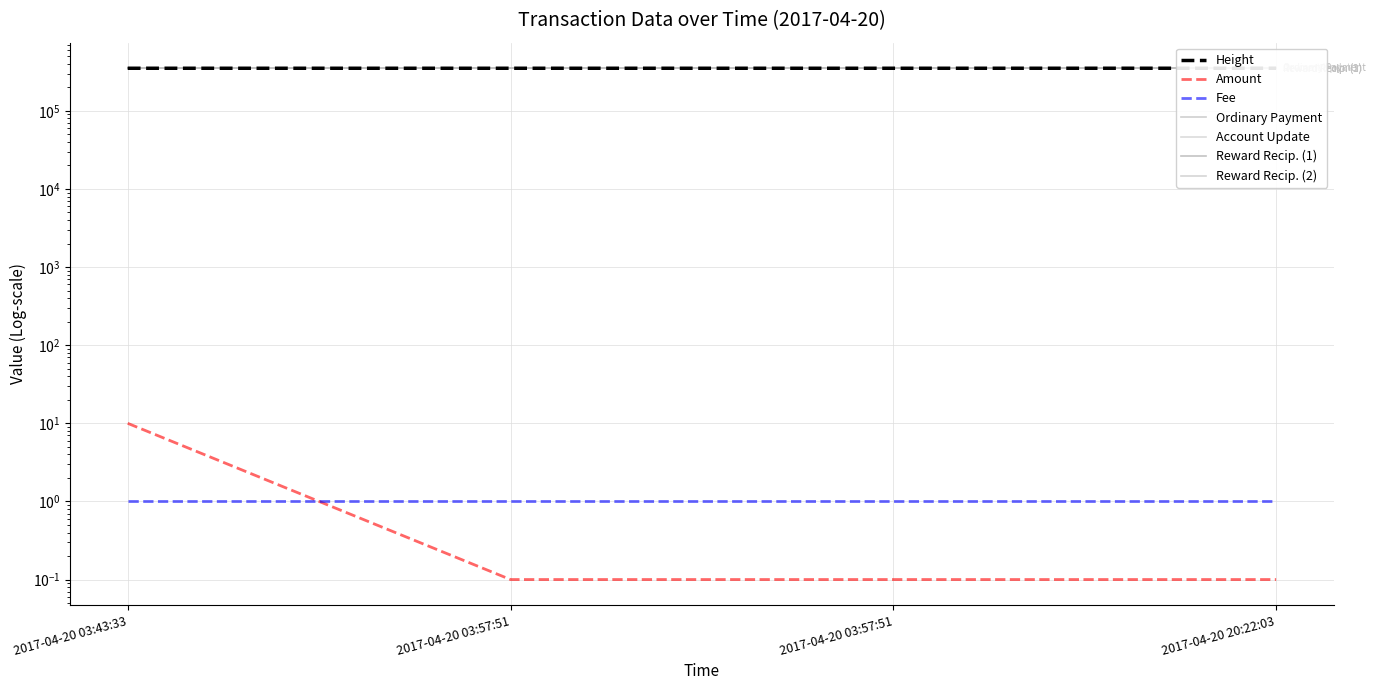

True or false: Height and Amount intersect in this chart.

False